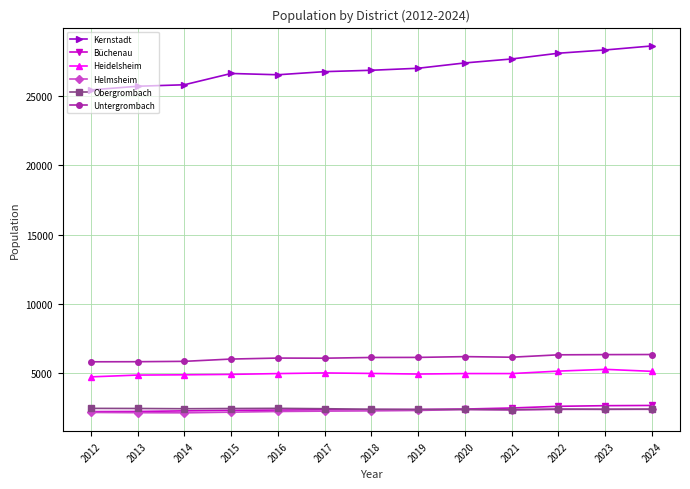

True or false: Obergrombach and Heidelsheim intersect in this chart.

False